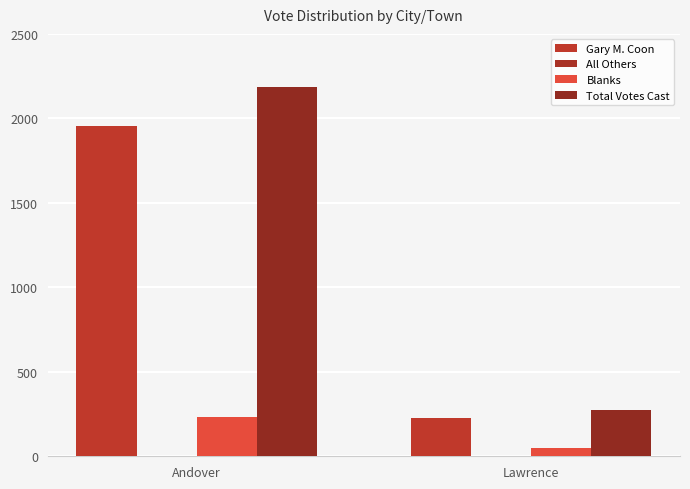

How many bars are there in total?

6